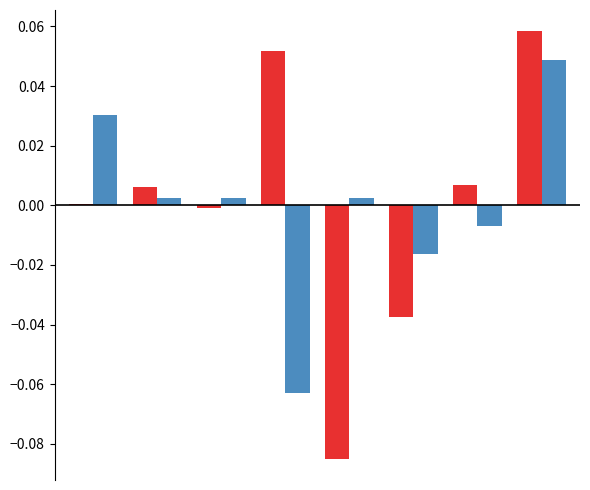

Count the number of data series in this chart.

2